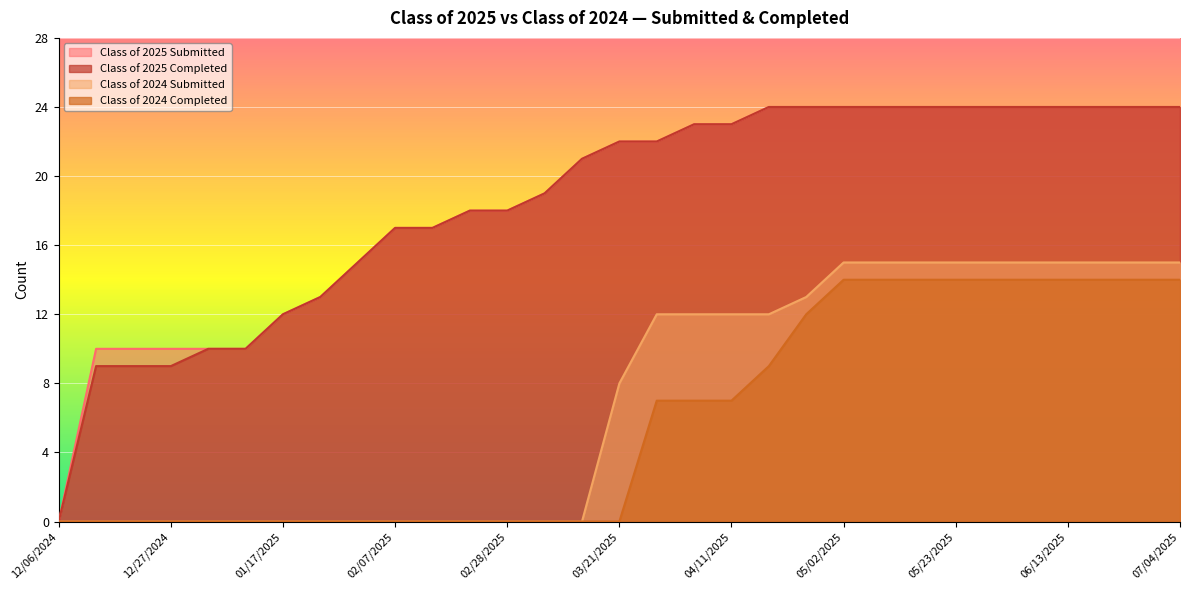

True or false: Class of 2024 Submitted and Class of 2025 Completed intersect in this chart.

False